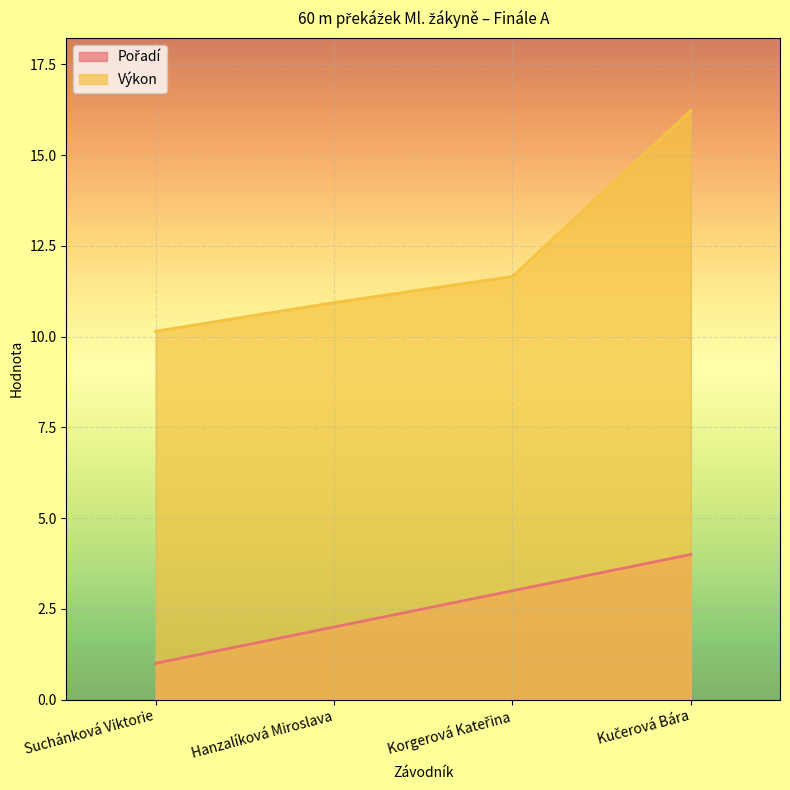

What are all the series names shown in the legend?

Pořadí, Výkon